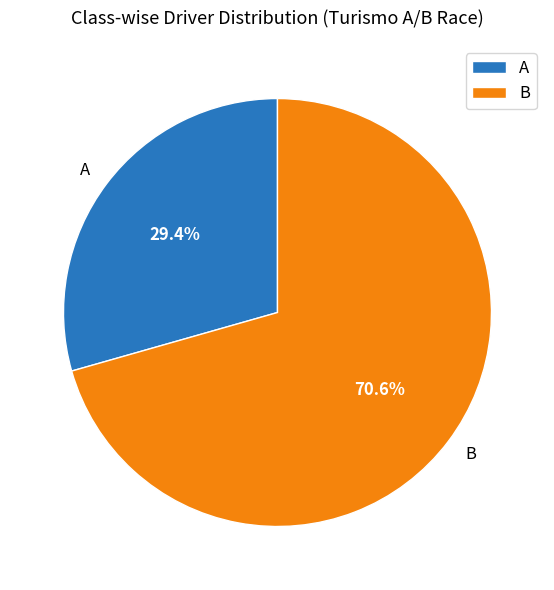

To the nearest percent, what is the average slice percentage?

50%